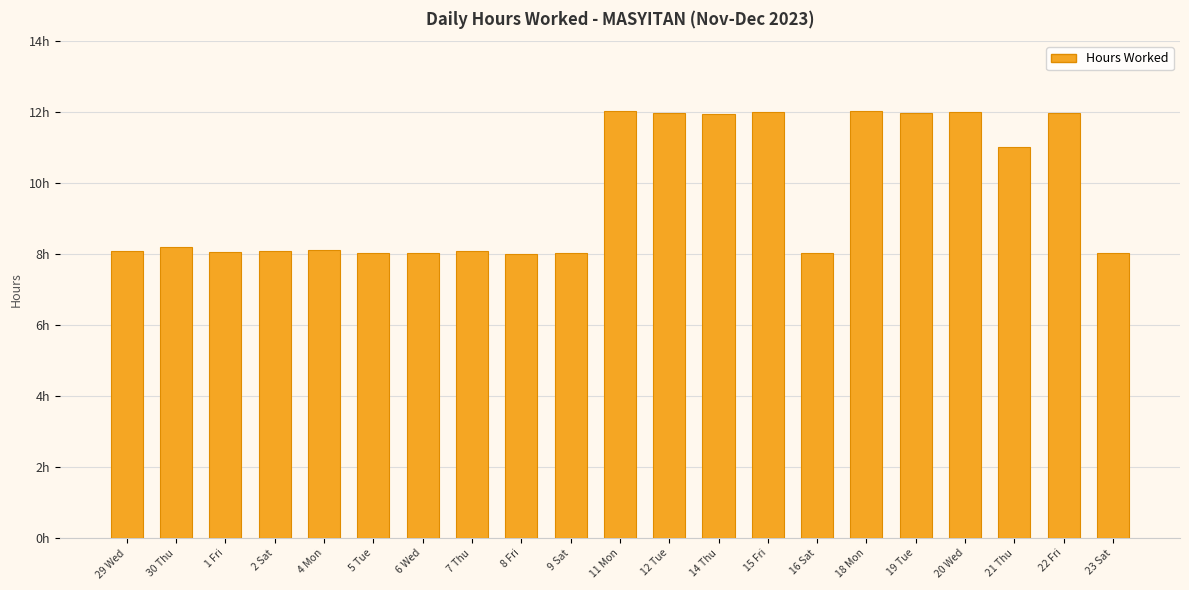

List the labels in order of value, smallest first.

8 Fri, 16 Sat, 5 Tue, 6 Wed, 9 Sat, 23 Sat, 1 Fri, 29 Wed, 7 Thu, 2 Sat, 4 Mon, 30 Thu, 21 Thu, 14 Thu, 19 Tue, 22 Fri, 12 Tue, 15 Fri, 20 Wed, 11 Mon, 18 Mon